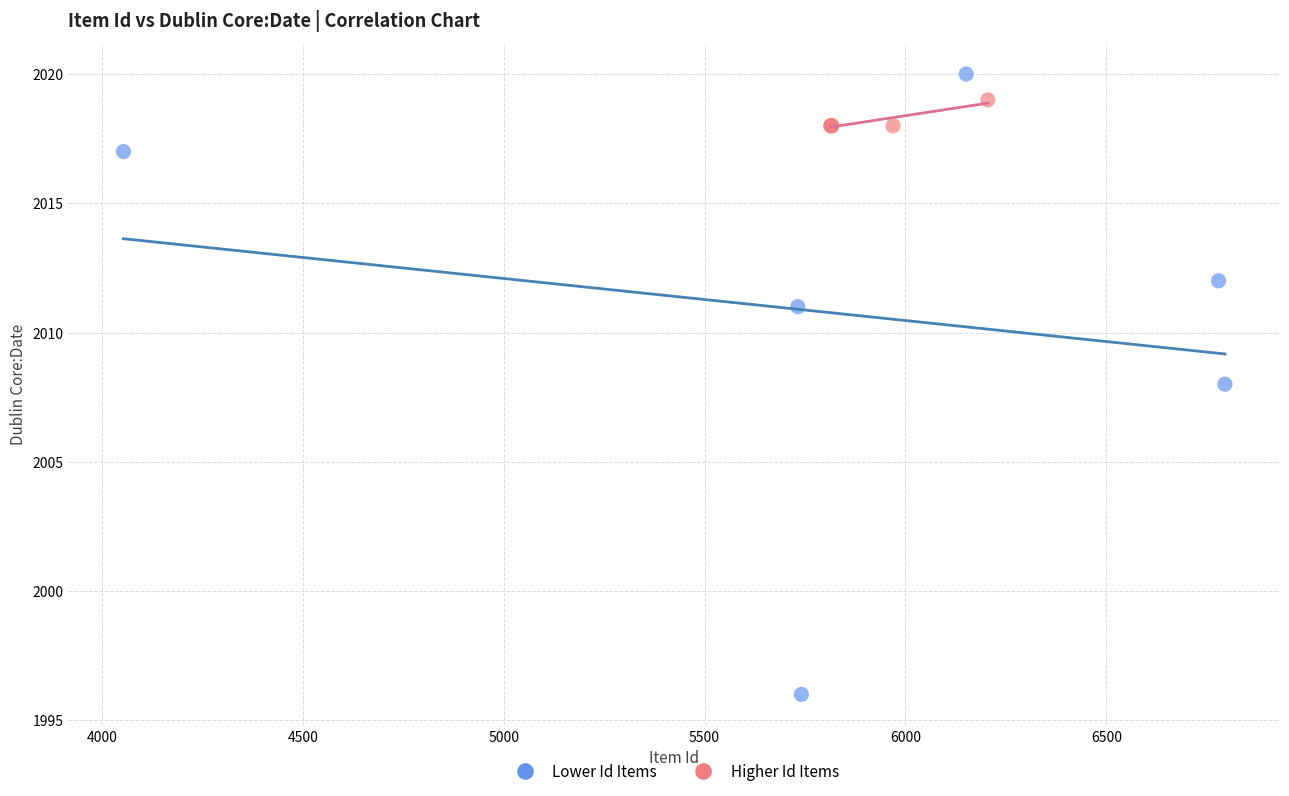

What are all the series names shown in the legend?

Lower Id Items, Higher Id Items